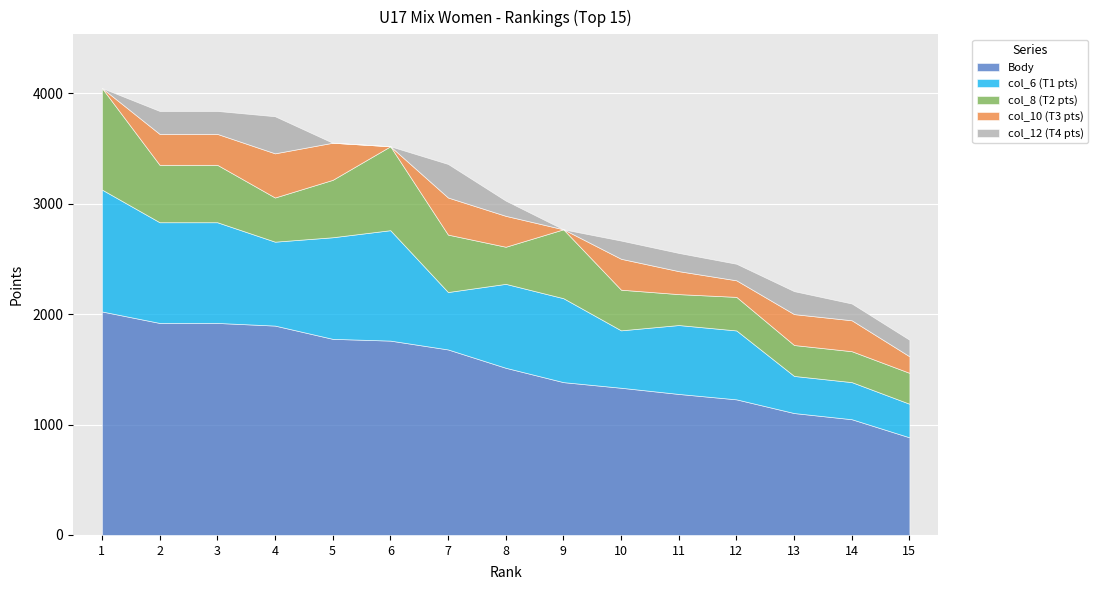

True or false: col_12 (T4 pts) and Body cross at least once.

False